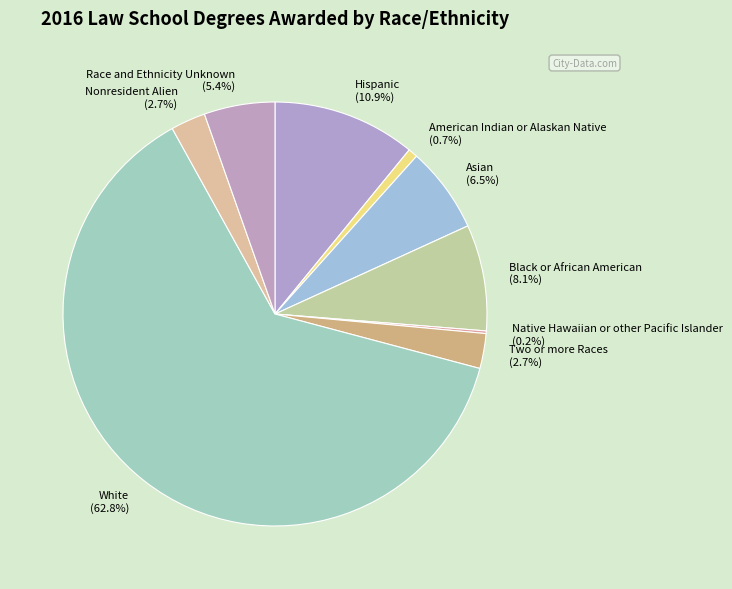

To the nearest percent, what portion does Black or African American represent?

8%